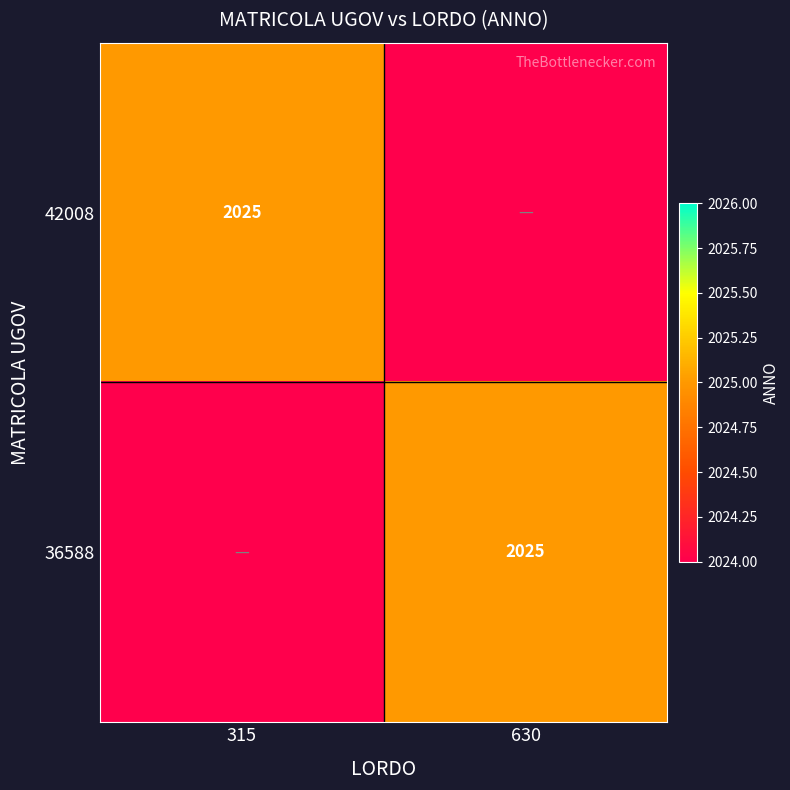

The value of 36588 at 630 is 2025. True or false?

True